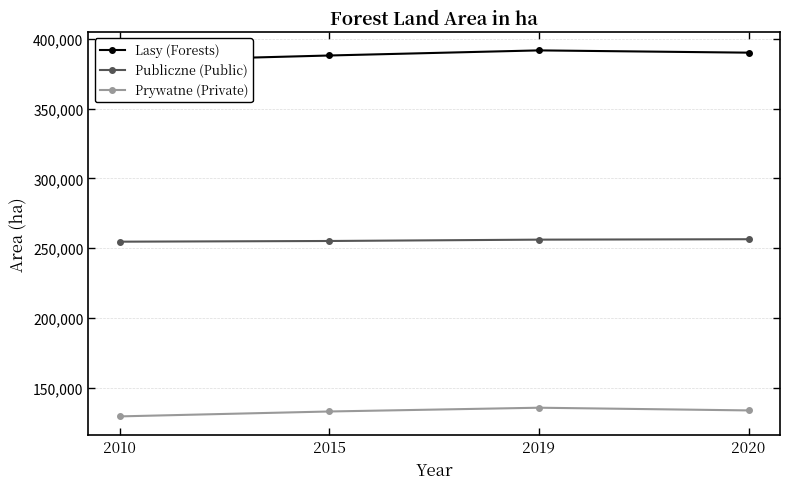

True or false: Lasy (Forests) and Prywatne (Private) cross at least once.

False